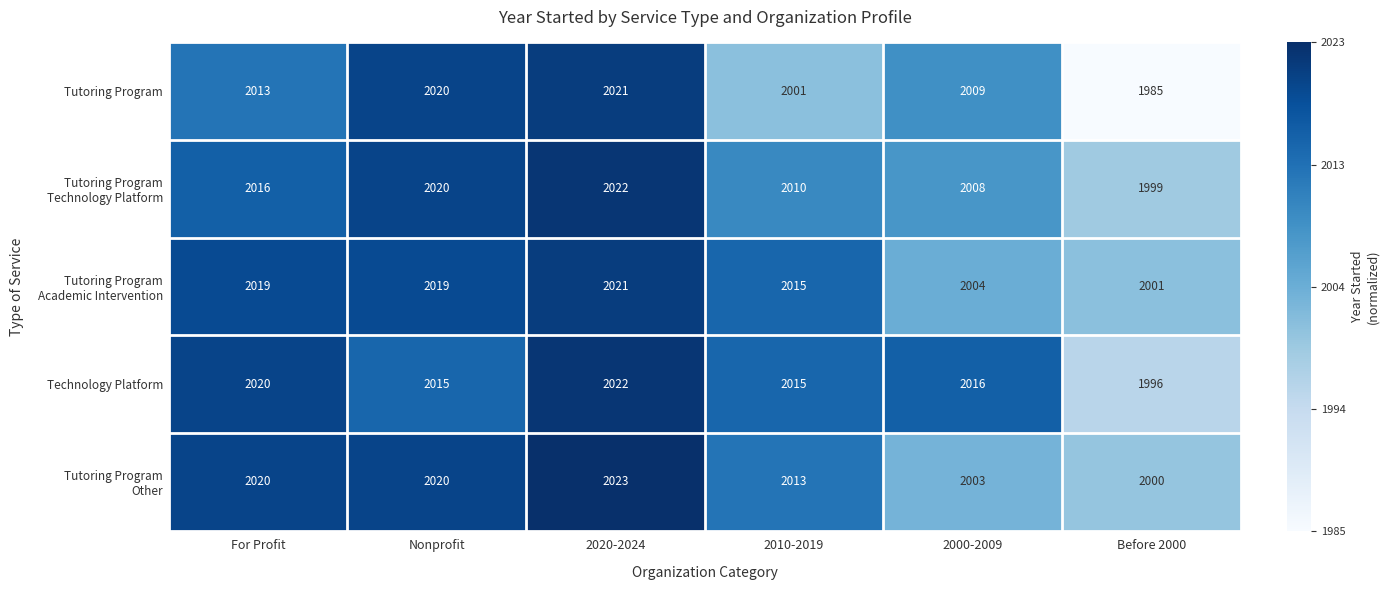

What is the maximum value shown in the chart?

2023